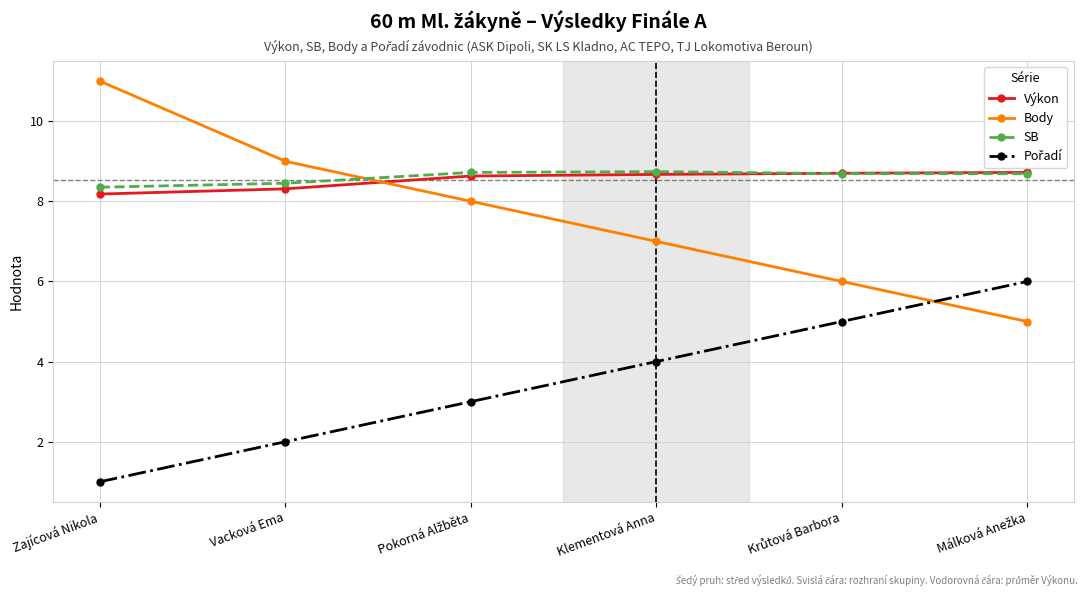

Which series has the largest range (max minus min)?

Body